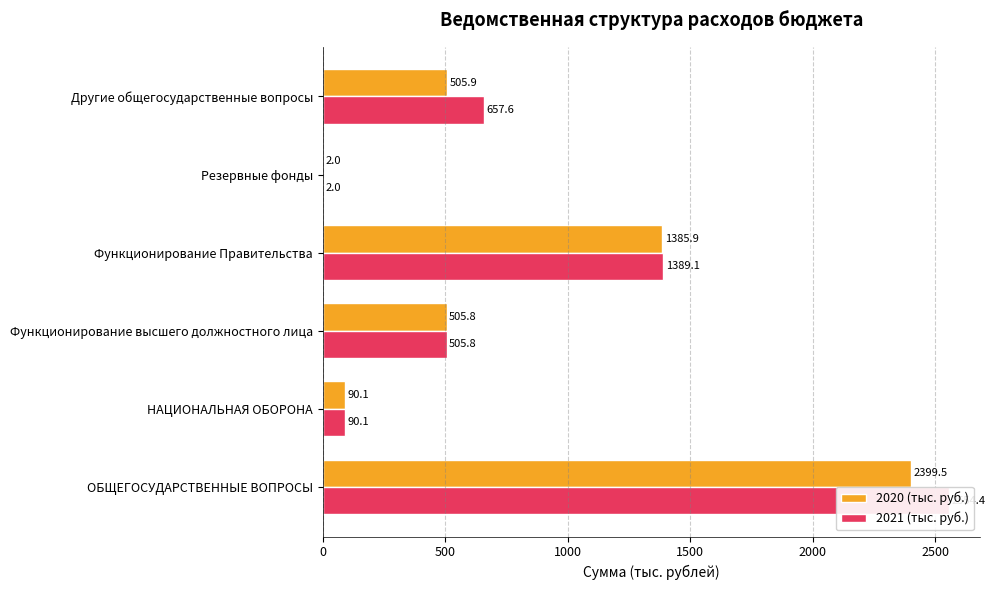

What is the difference between the maximum and minimum values in the 2021 (тыс. руб.) series?

2552.4